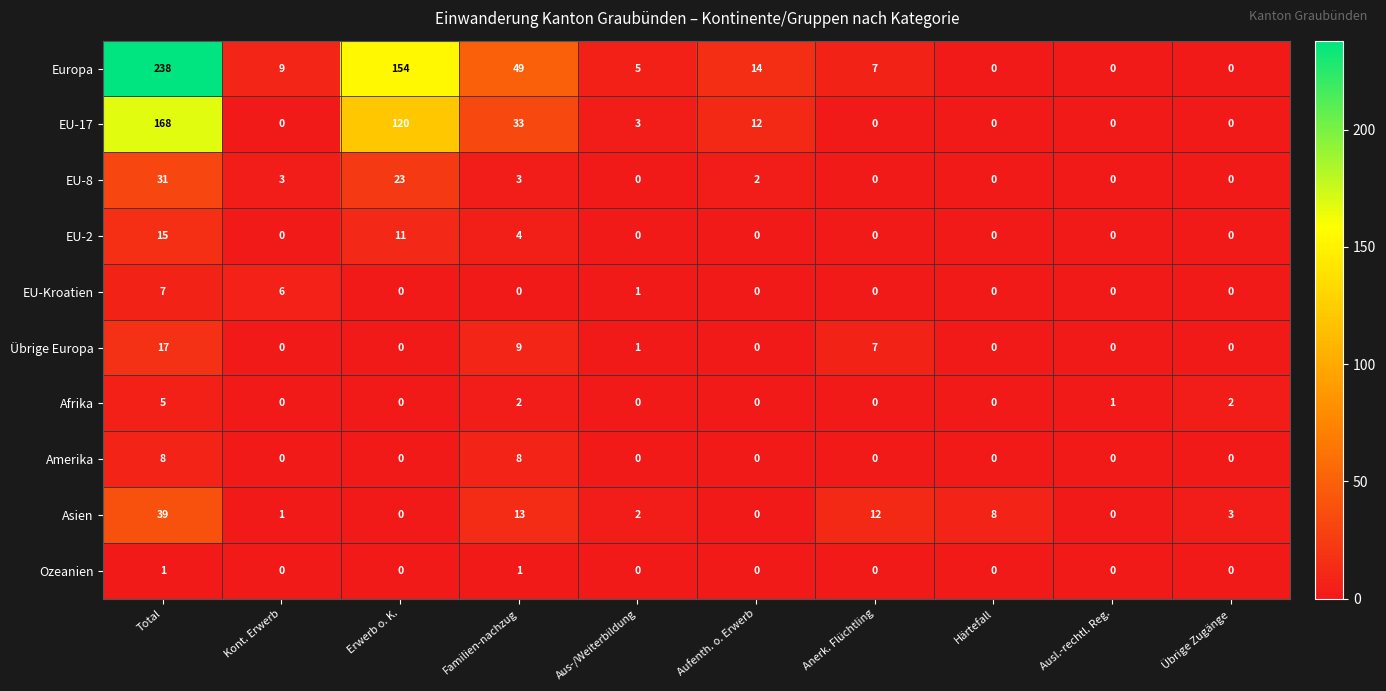

The value of Amerika at Ausl.-rechtl. Reg. is 0. True or false?

True